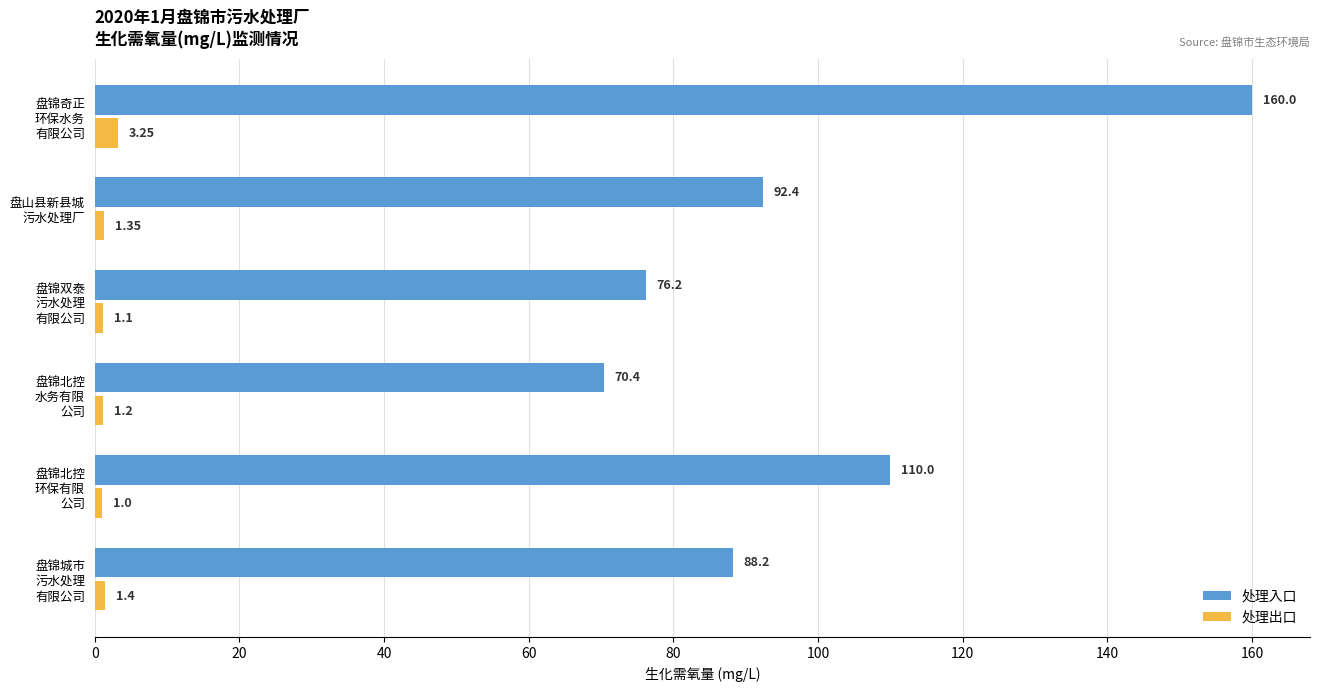

What is the maximum value for 处理入口?

160.0